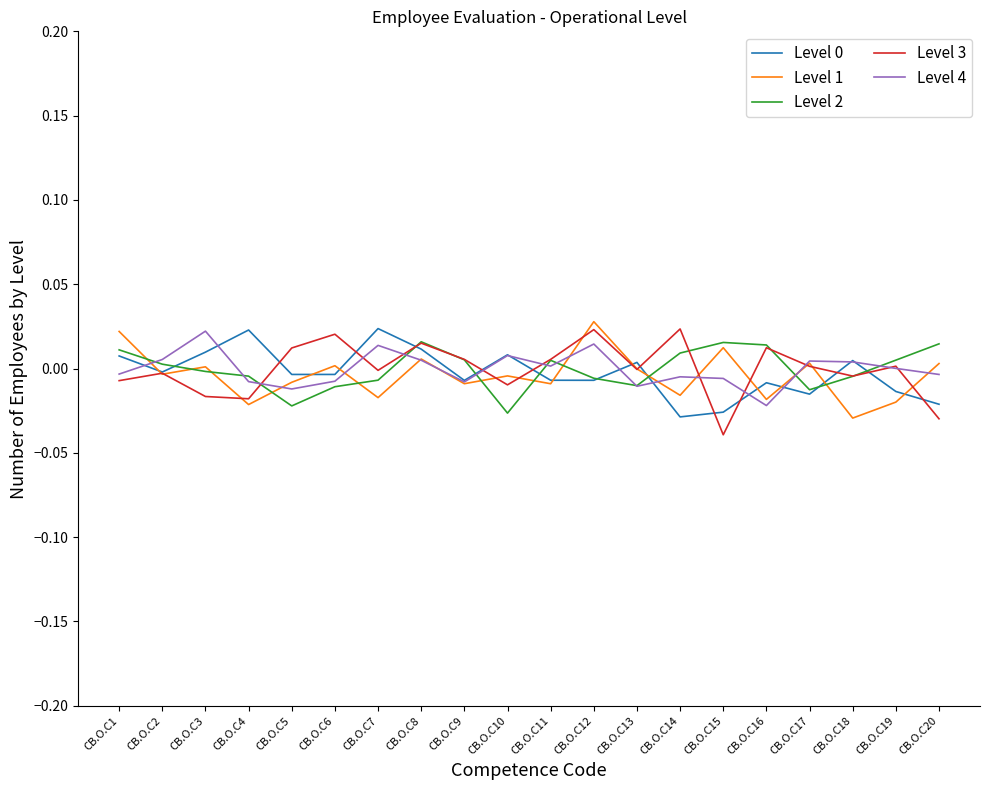

Which category has the lowest value across all series?

CB.O.C15